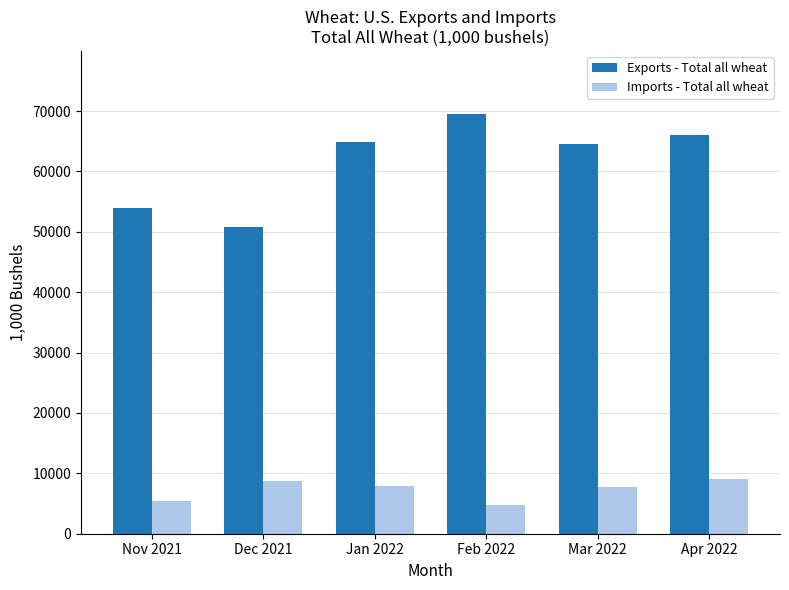

At how many categories does at least one series exceed 29759?

6